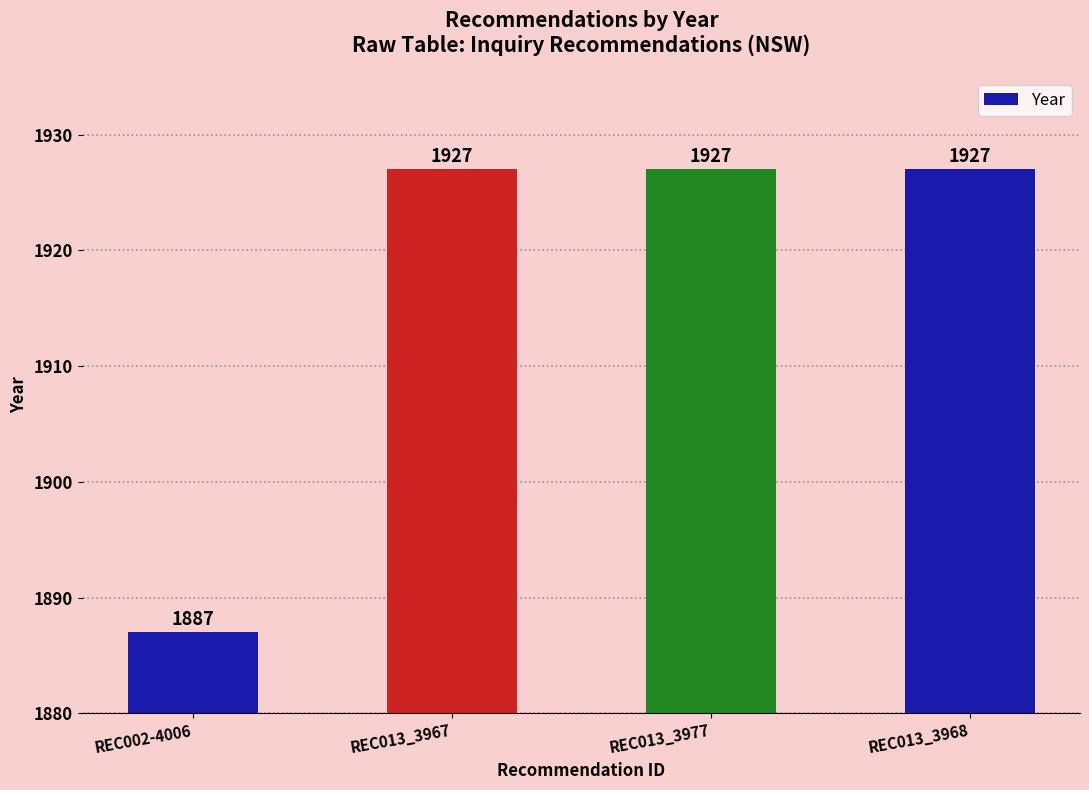

The chart shows a value of 1927 at REC013_3968. True or false?

True